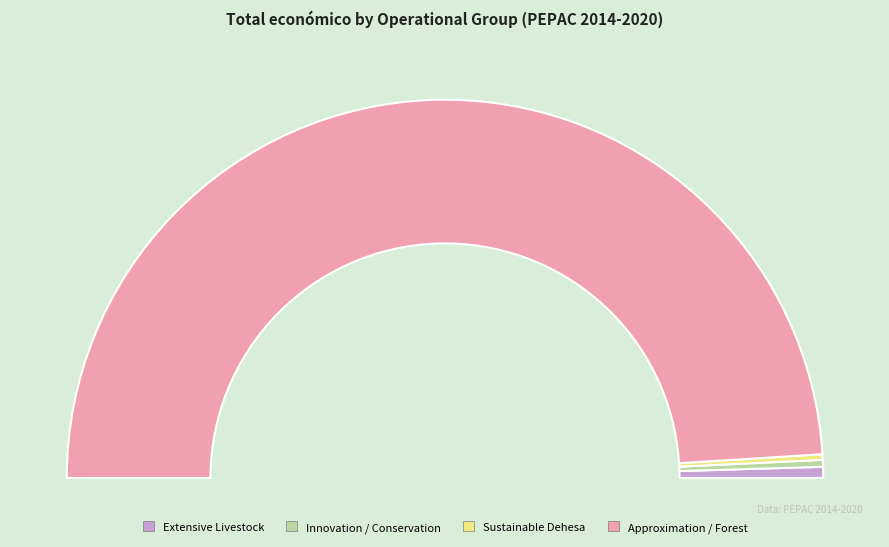

Is it true that Operational Group: Extensive Livestock is 1% of the pie?

True